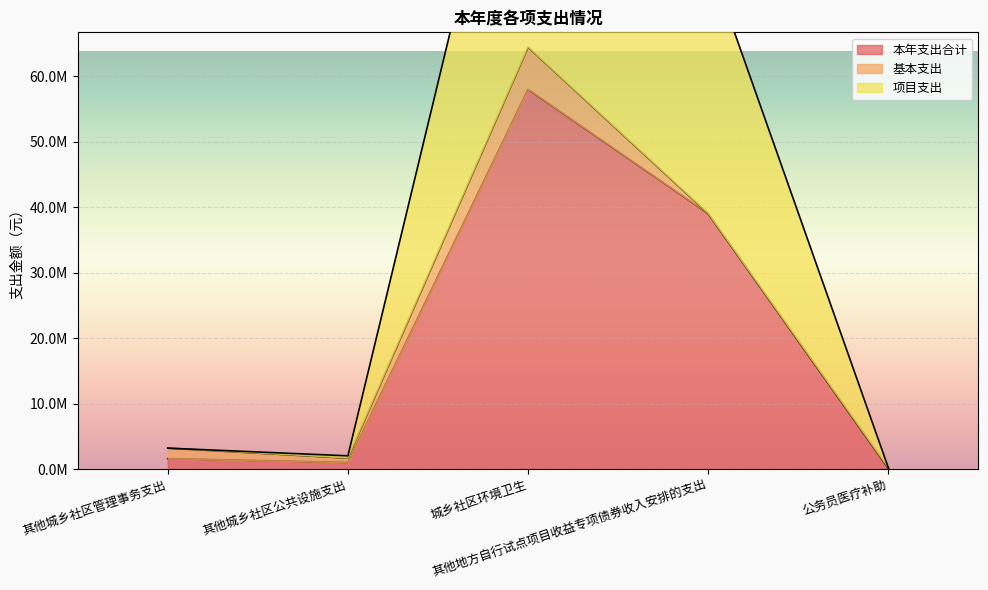

True or false: 项目支出 has a value of 176569.7 at 公务员医疗补助.

True